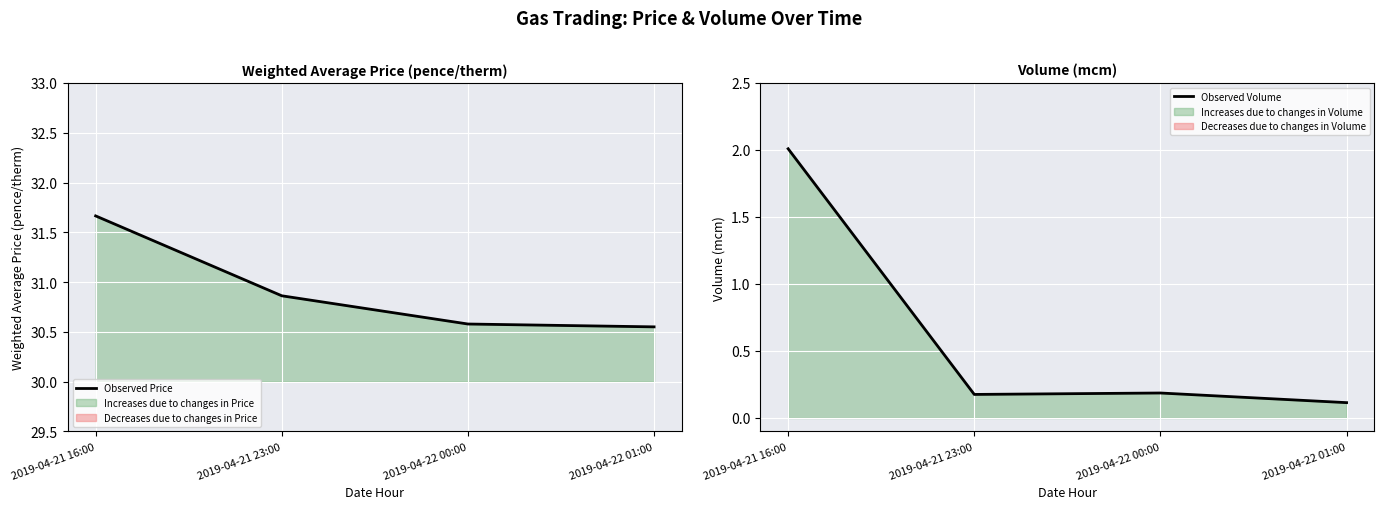

Which category has the lowest value across all series?

2019-04-22 01:00